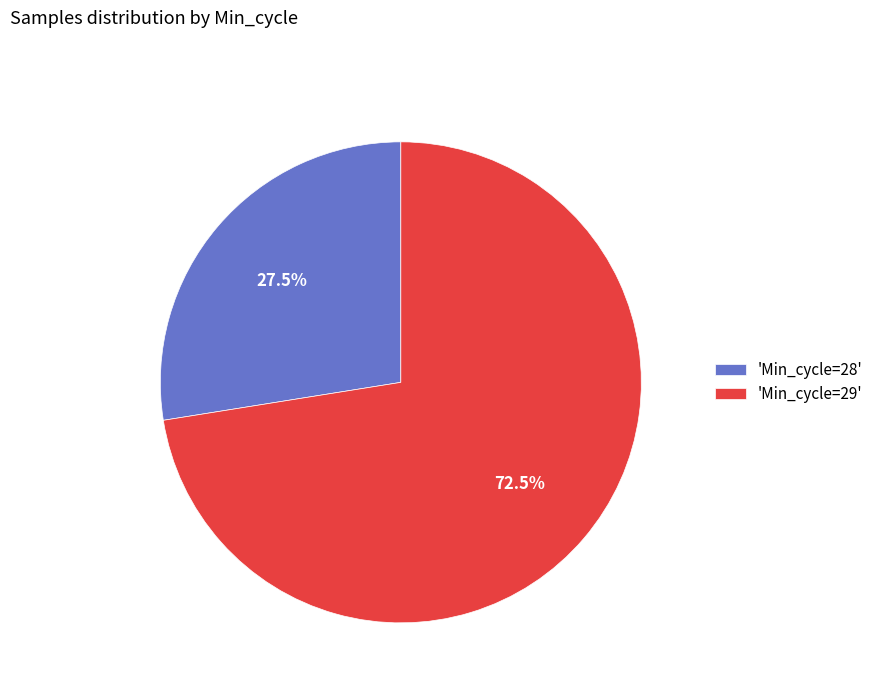

To the nearest percent, what is the average slice percentage?

50%